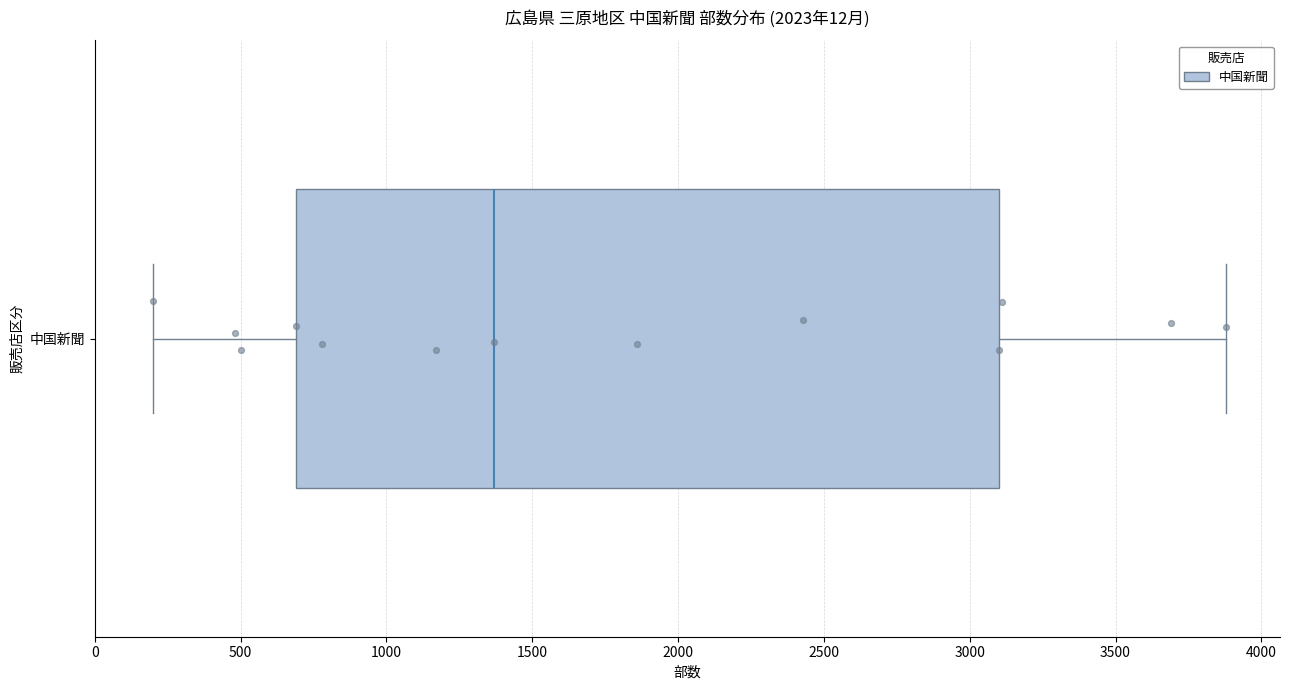

Where does the right whisker of the box for 中国新聞 end on the x-axis? The values are not printed on the chart, so give them approximately, as read against the axis.

3900